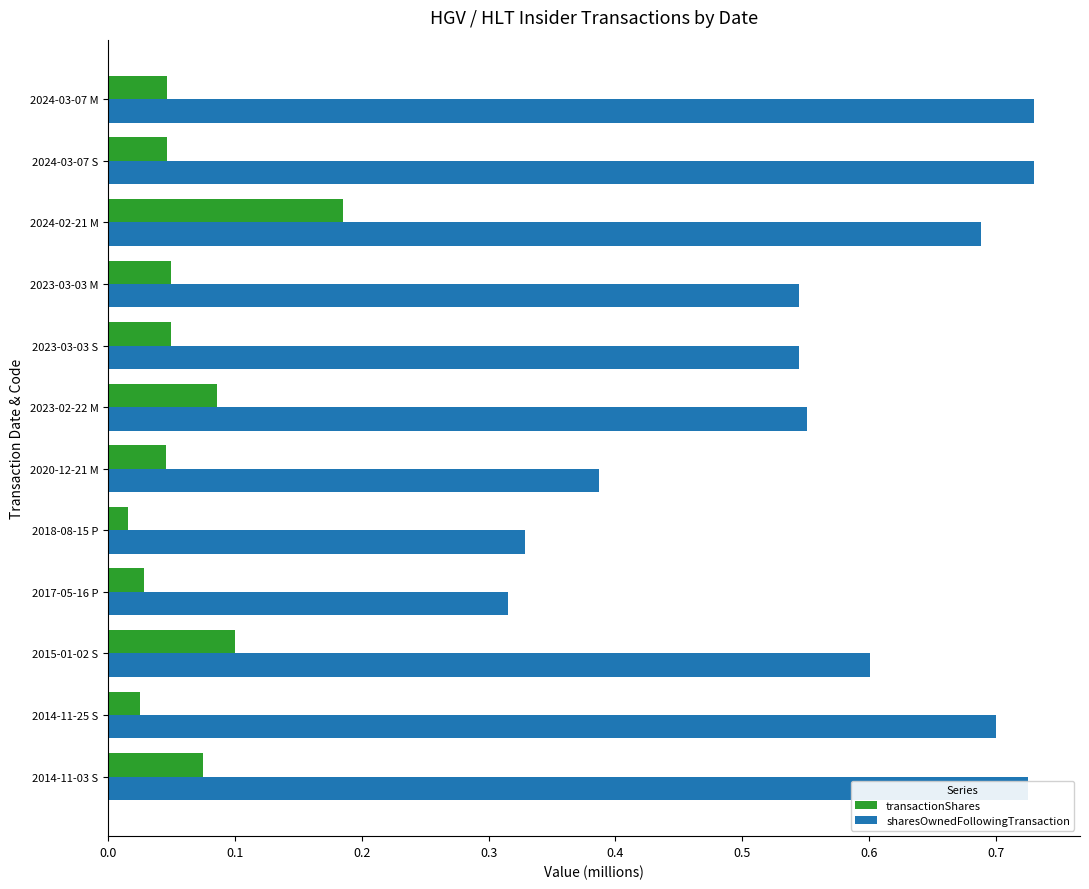

Which series changed the most between 2015-01-02 S and 2014-11-03 S?

sharesOwnedFollowingTransaction